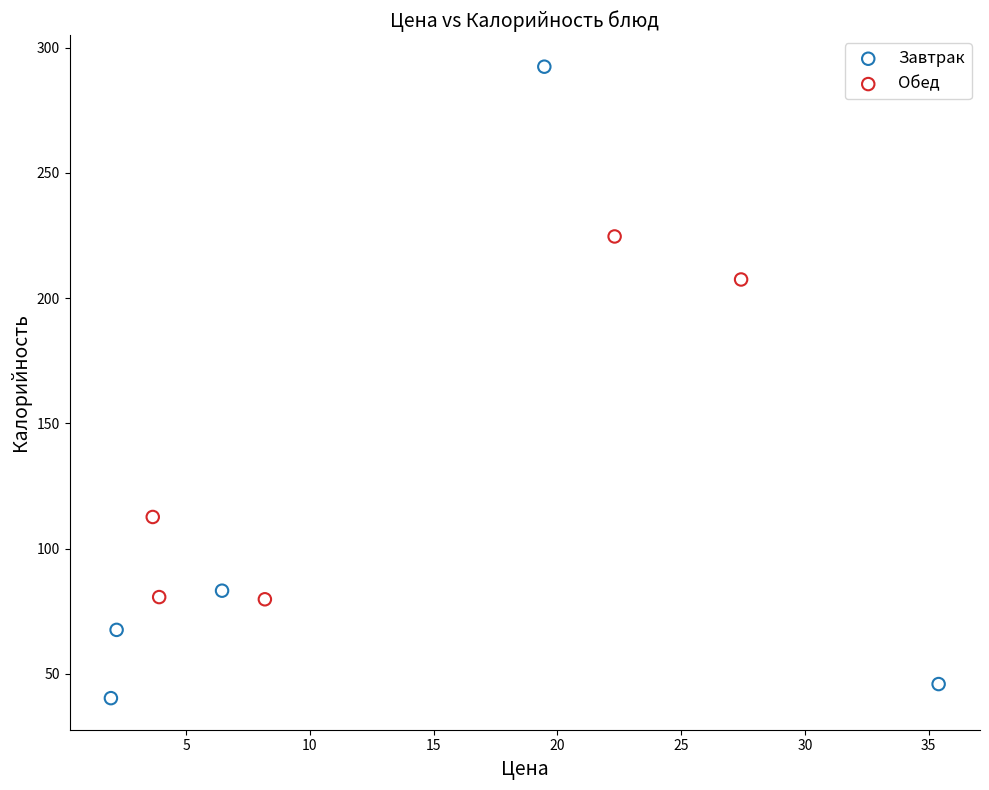

Which series reaches the maximum Y coordinate?

Завтрак